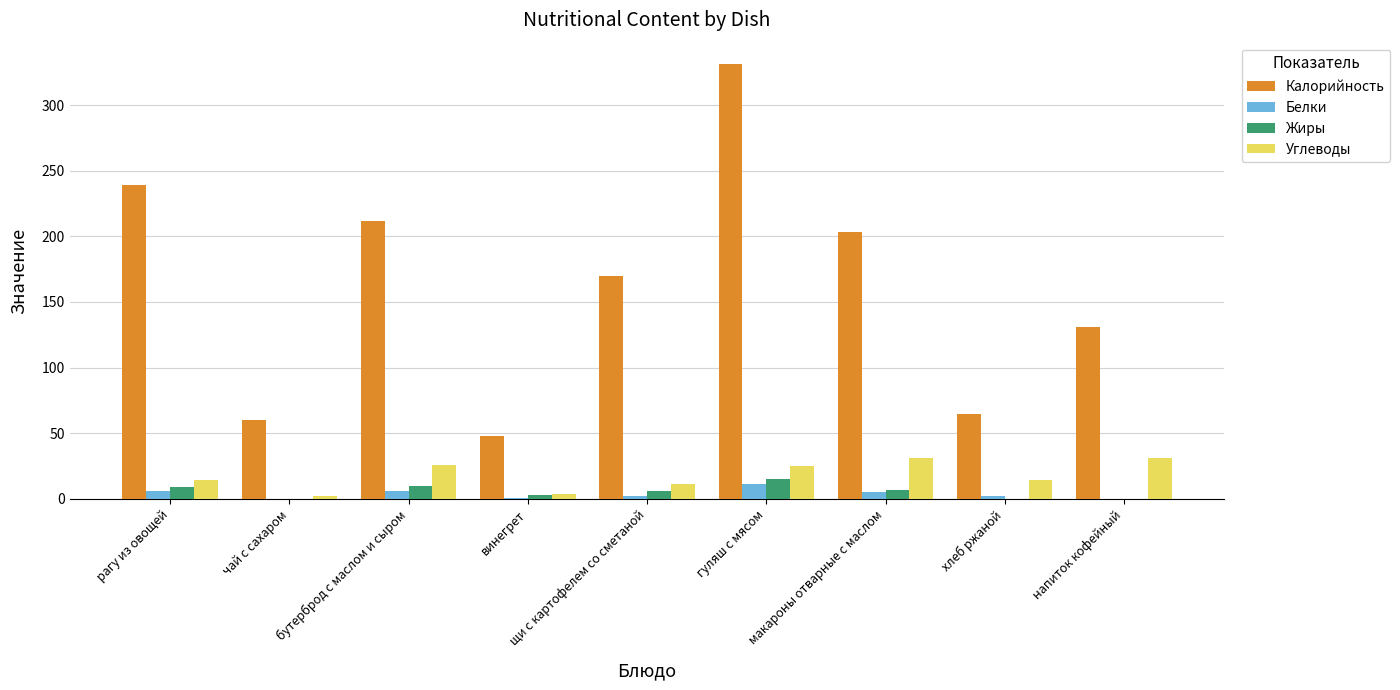

At which category does the chart reach its peak across all series?

гуляш с мясом